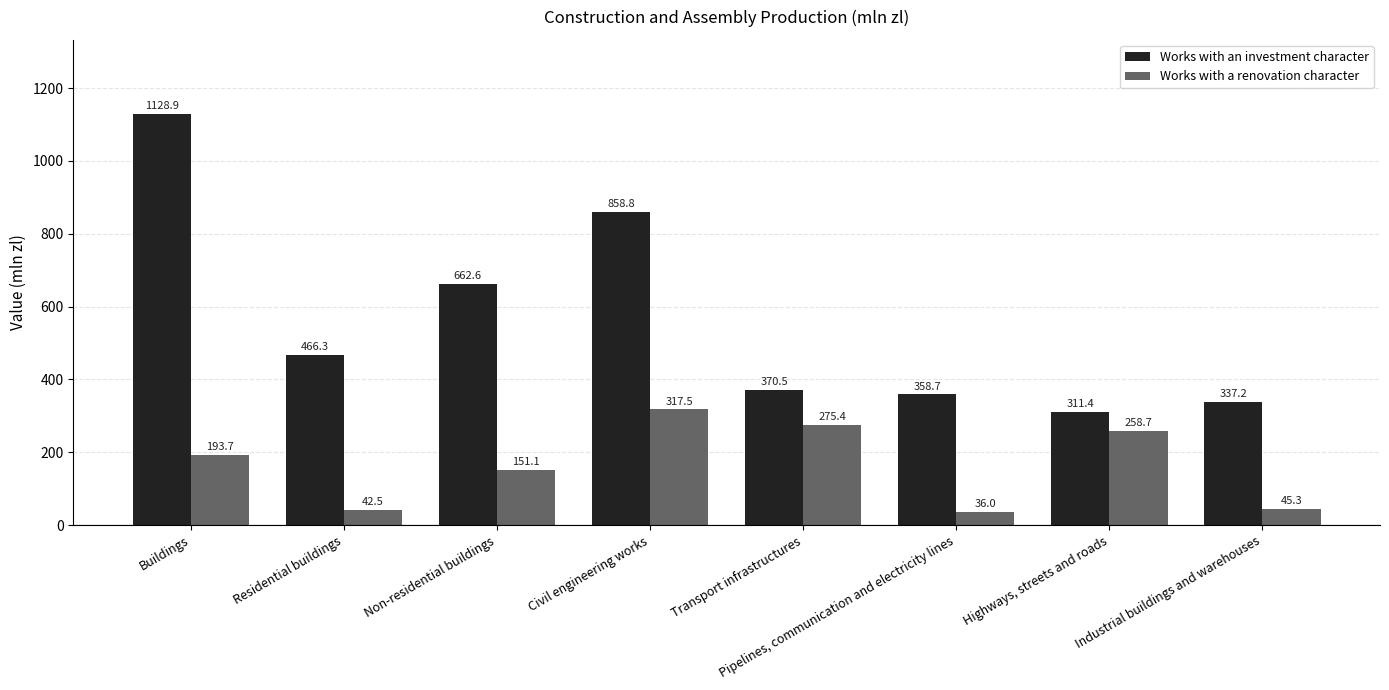

True or false: Works with a renovation character has a value of 127.9 at Transport infrastructures.

False